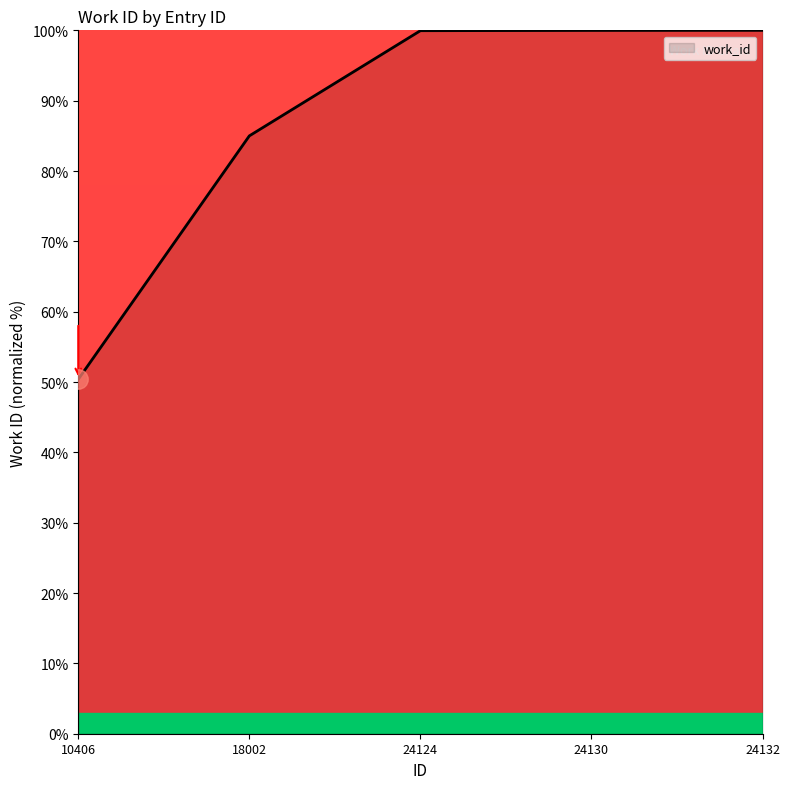

Is it true that the value at 10406 is 50.4?

True